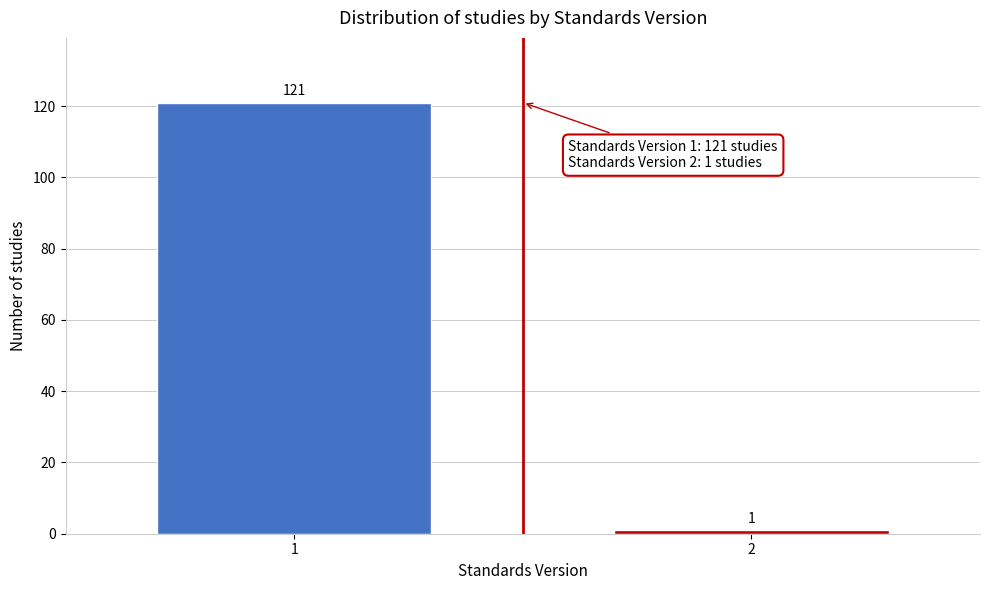

Reading right to left, what are all the values shown in this chart?

2=1	1=121